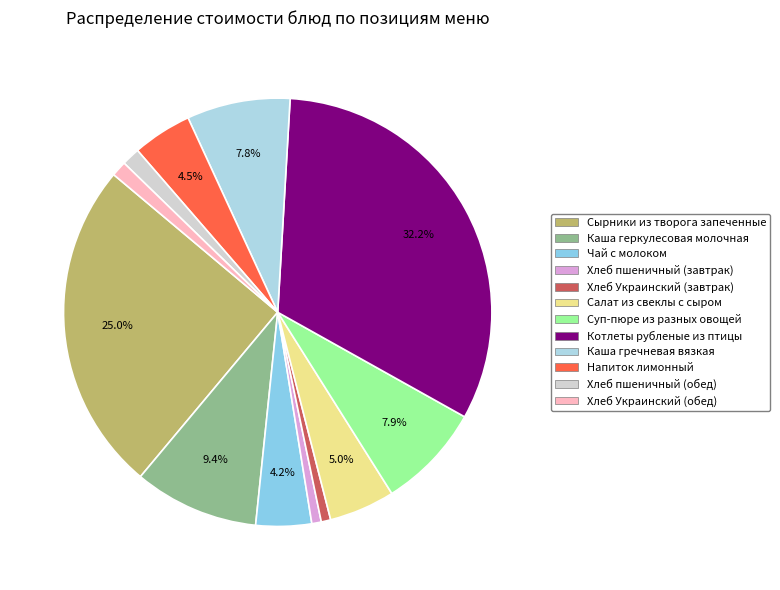

Count the number of slices in the pie.

12